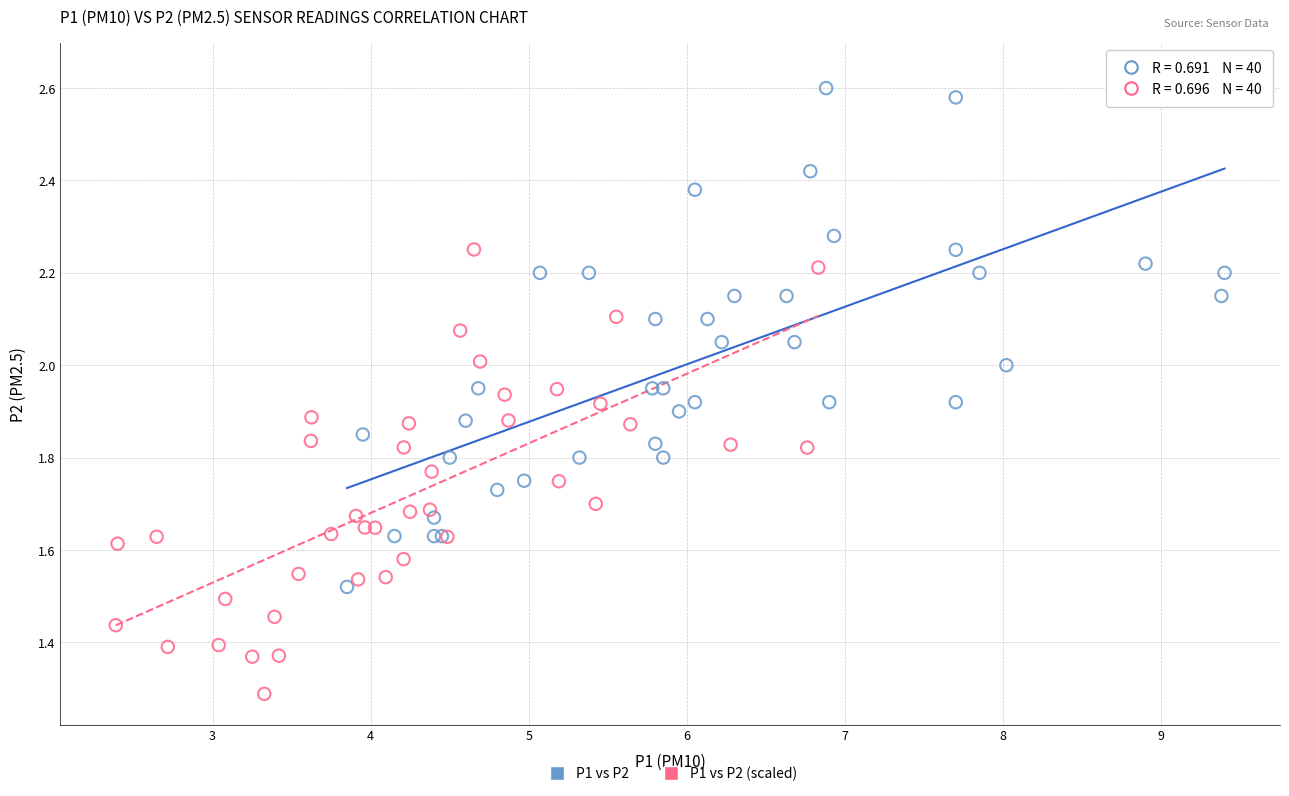

Which series contains the lowest Y value?

P1 vs P2 (scaled)